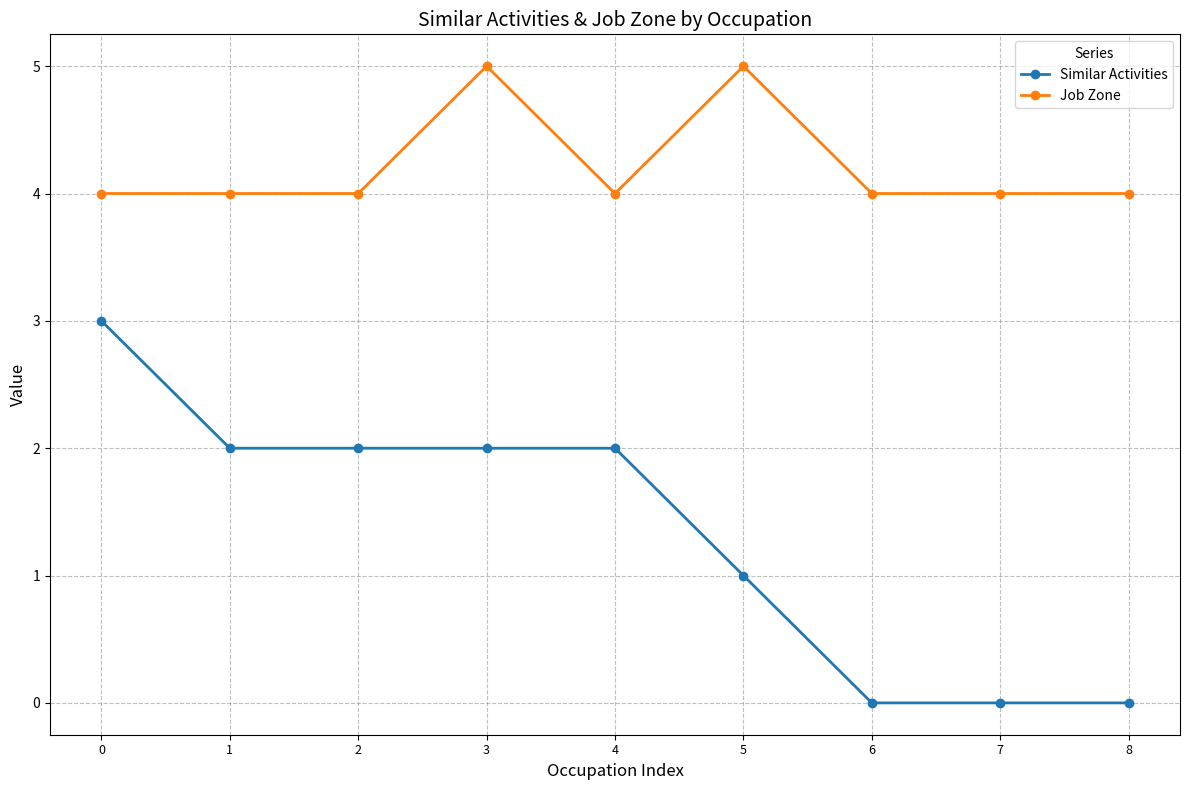

What is the lowest value of the Job Zone series?

4